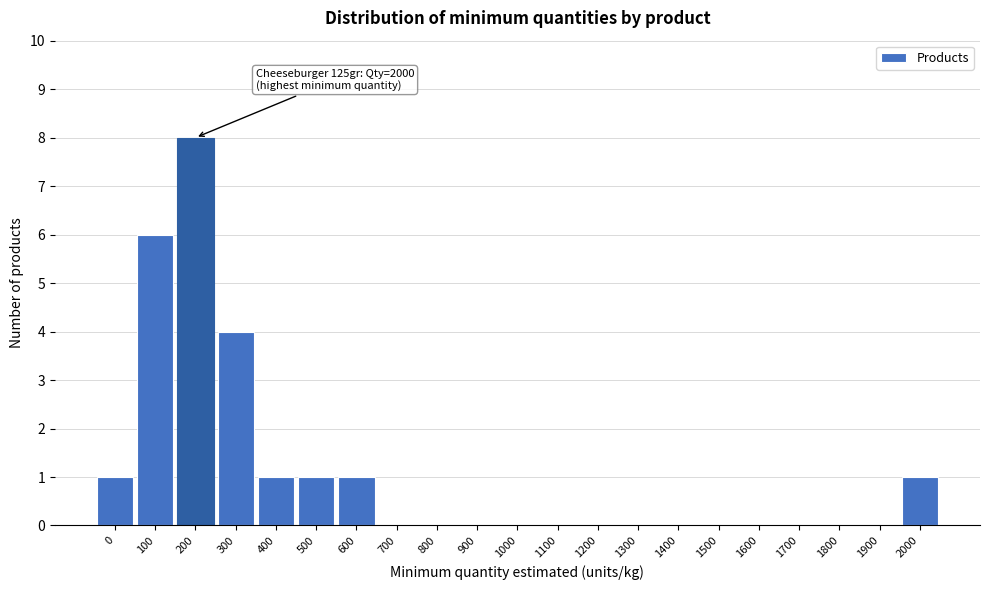

Reading left to right, list all the values displayed in this chart.

0=1	100=6	200=8	300=4	400=1	500=1	600=1	700=0	800=0	900=0	1000=0	1100=0	1200=0	1300=0	1400=0	1500=0	1600=0	1700=0	1800=0	1900=0	2000=1